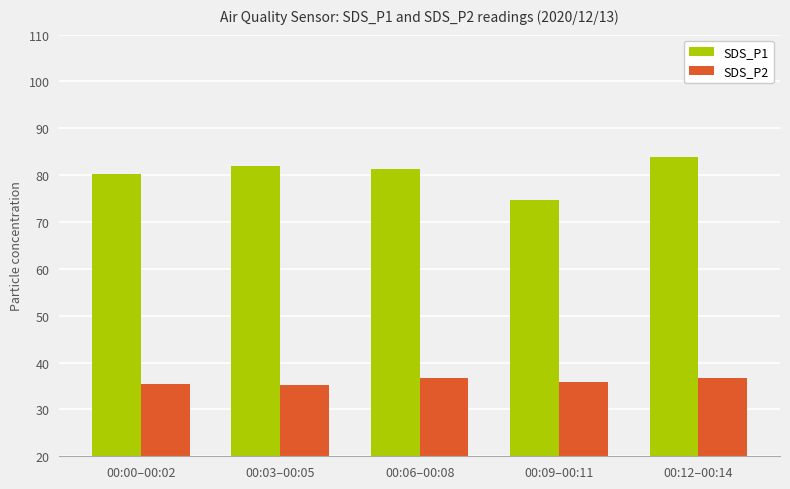

List the labels in order of SDS_P1 value, largest first.

00:12–00:14, 00:03–00:05, 00:06–00:08, 00:00–00:02, 00:09–00:11